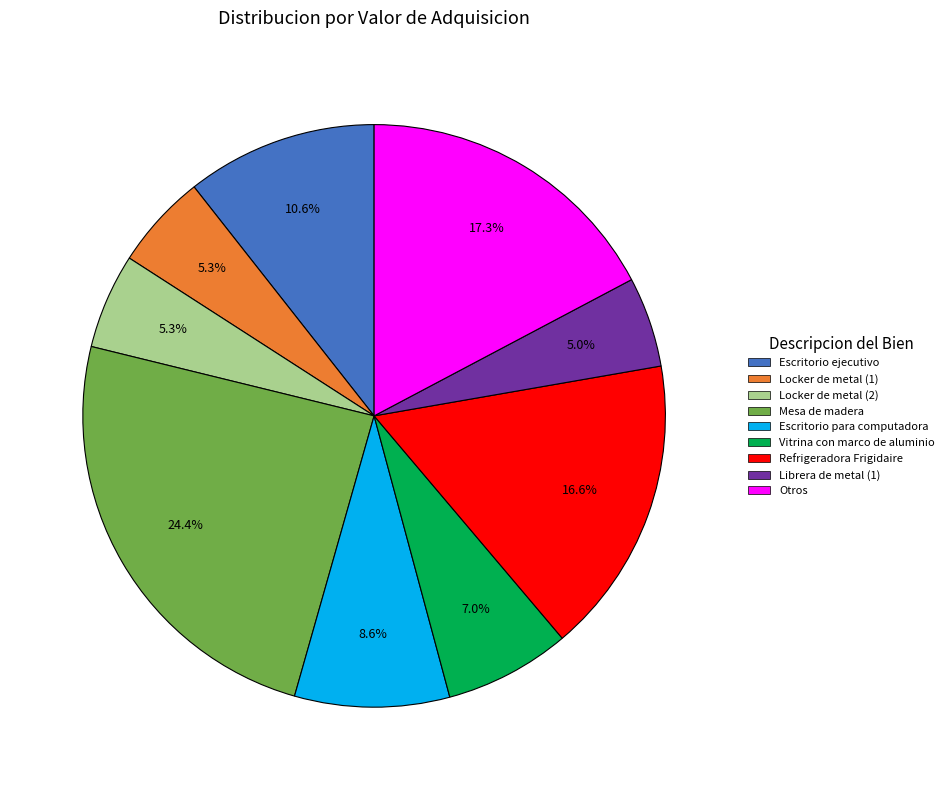

Does any single category account for the majority?

No